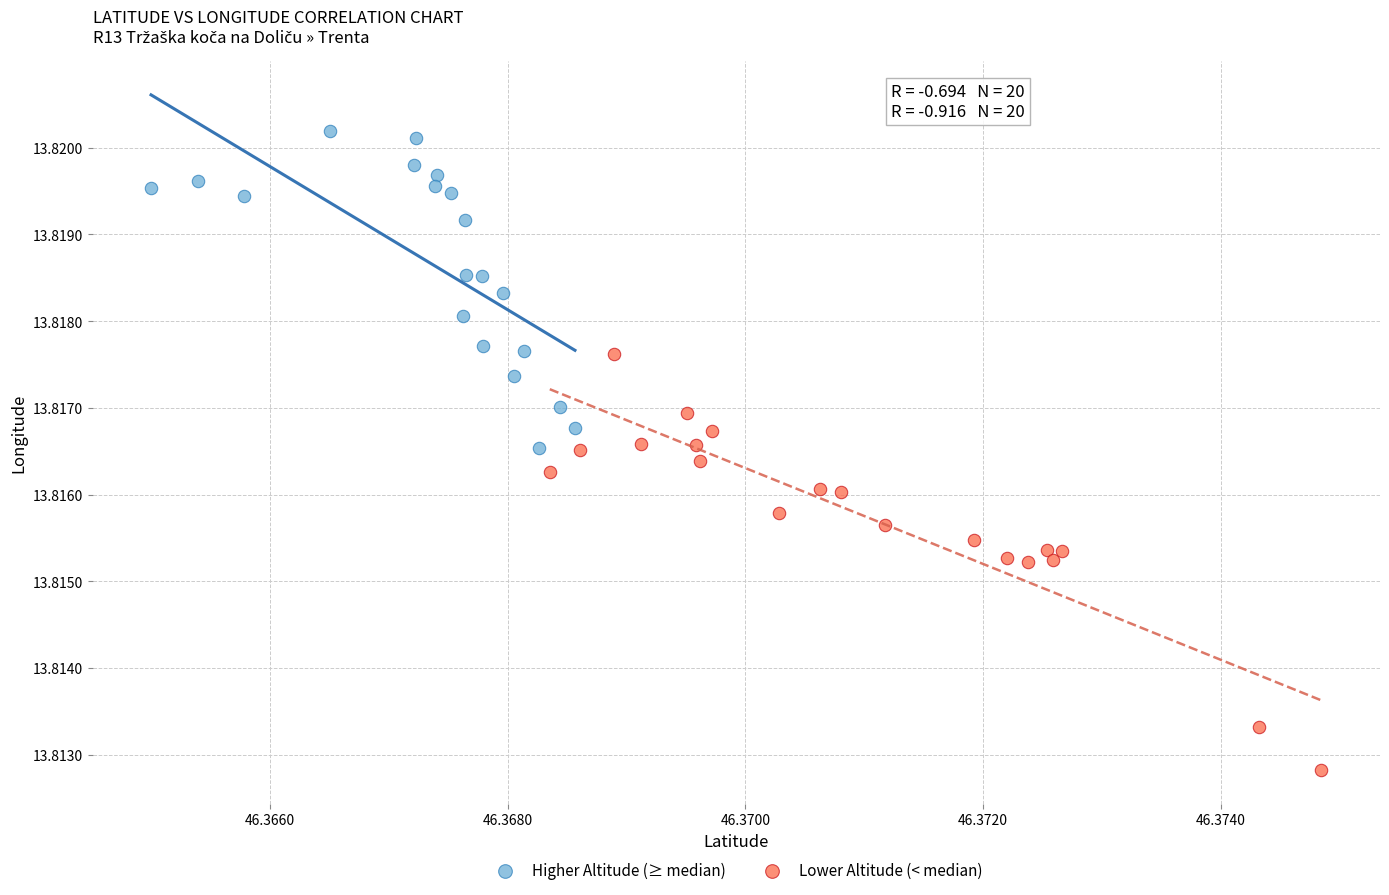

Which series reaches the minimum Y coordinate?

Lower Altitude (< median)